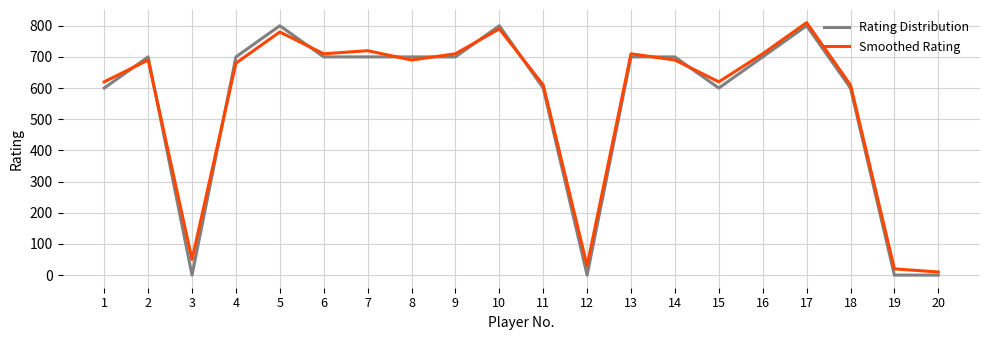

True or false: Smoothed Rating has more than 0 interior local peaks.

True